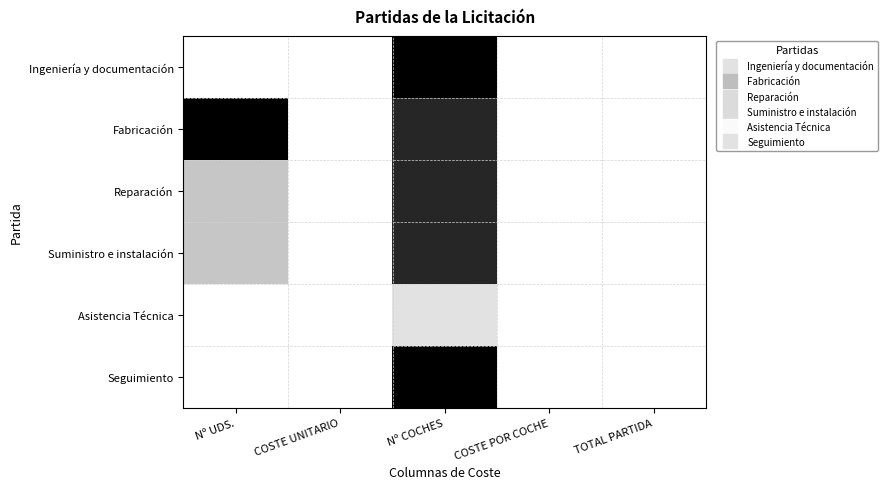

Reading left to right, list all the values displayed in this chart.

Ingeniería y documentación: Nº UDS.=0.0	COSTE UNITARIO=0.0	Nº COCHES=1.0	COSTE POR COCHE=0.0	TOTAL PARTIDA=0.0
Fabricación: Nº UDS.=1.0	COSTE UNITARIO=0.0	Nº COCHES=0.9	COSTE POR COCHE=0.0	TOTAL PARTIDA=0.0
Reparación: Nº UDS.=0.3	COSTE UNITARIO=0.0	Nº COCHES=0.9	COSTE POR COCHE=0.0	TOTAL PARTIDA=0.0
Suministro e instalación: Nº UDS.=0.3	COSTE UNITARIO=0.0	Nº COCHES=0.9	COSTE POR COCHE=0.0	TOTAL PARTIDA=0.0
Asistencia Técnica: Nº UDS.=0.0	COSTE UNITARIO=0.0	Nº COCHES=0.2	COSTE POR COCHE=0.0	TOTAL PARTIDA=0.0
Seguimiento: Nº UDS.=0.0	COSTE UNITARIO=0.0	Nº COCHES=1.0	COSTE POR COCHE=0.0	TOTAL PARTIDA=0.0